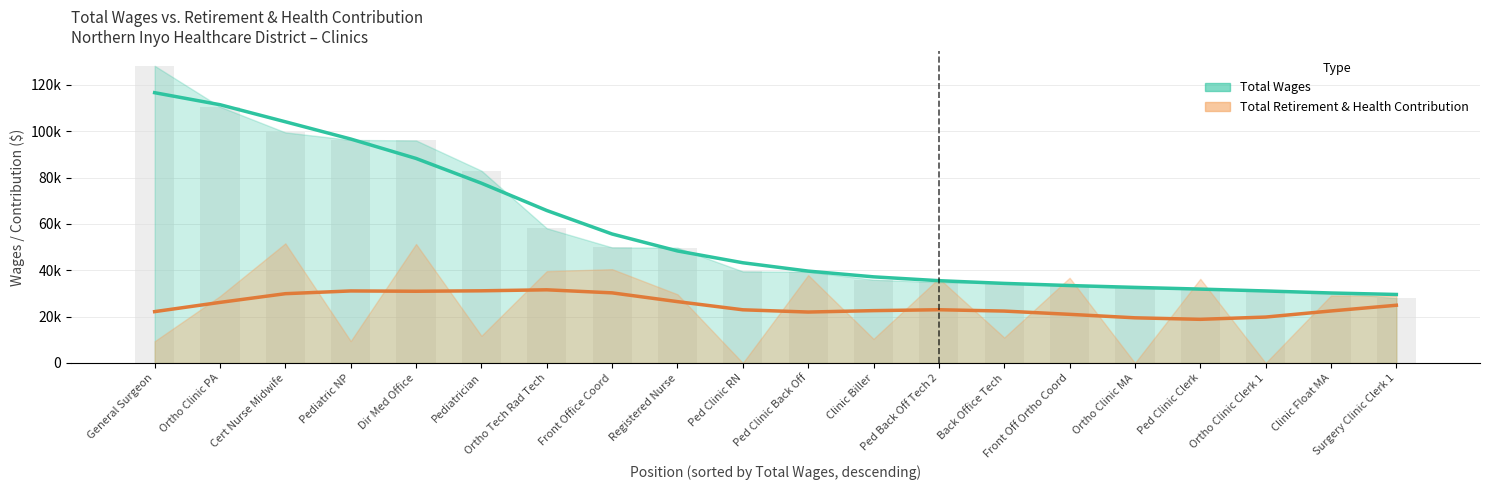

What are all the series names shown in the legend?

Total Wages, Total Retirement & Health Contribution